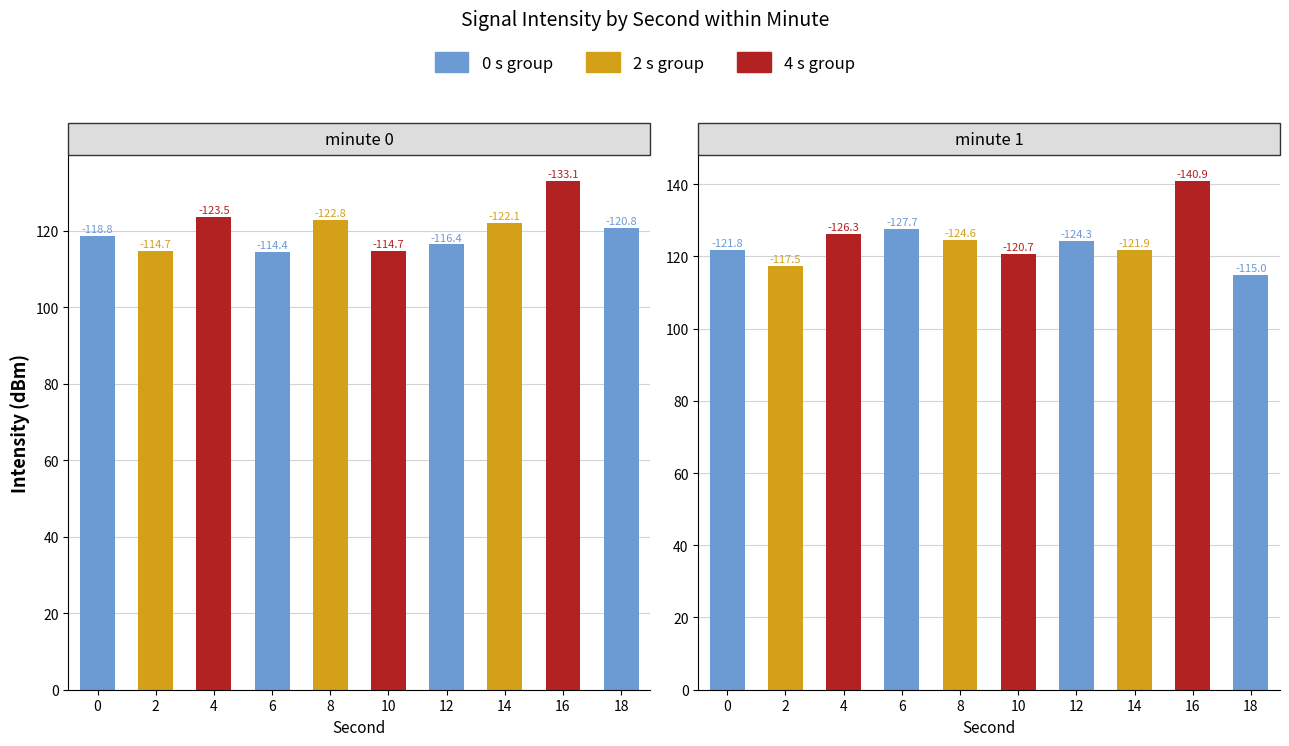

List the labels in order of minute 1 value, smallest first.

18, 2, 10, 0, 14, 12, 8, 4, 6, 16